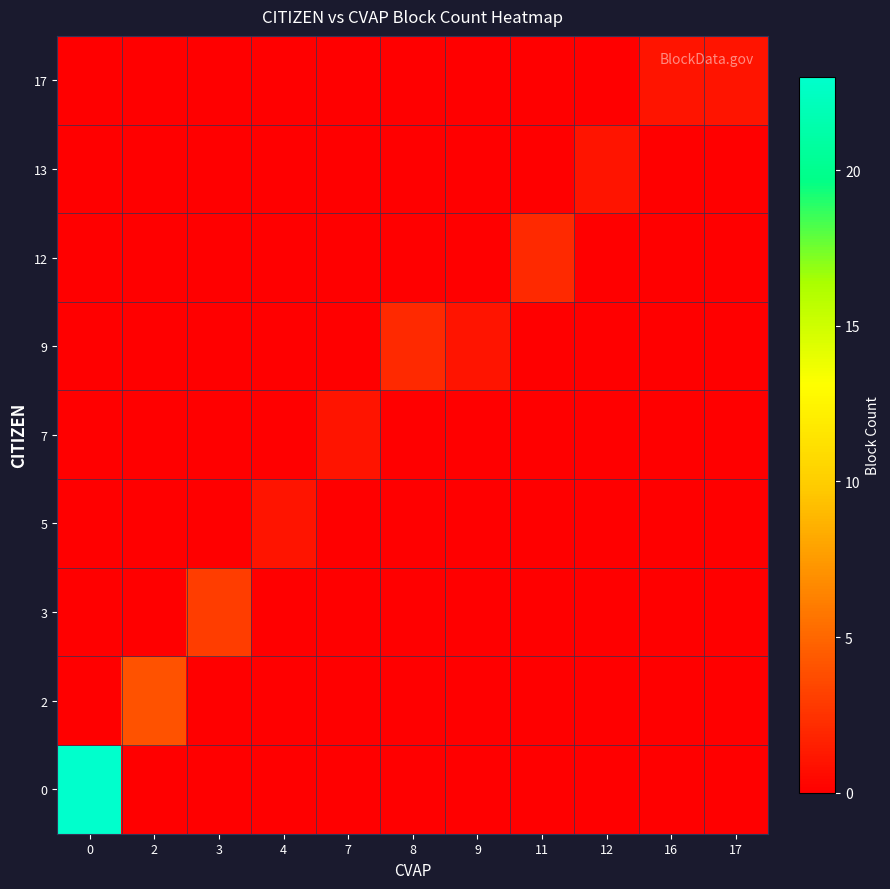

How many data points does each series have?

11